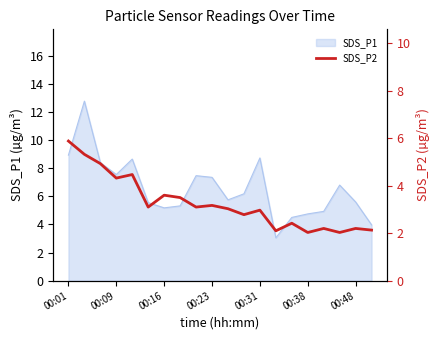

What is the difference between the values at 16 and 7?

1.3